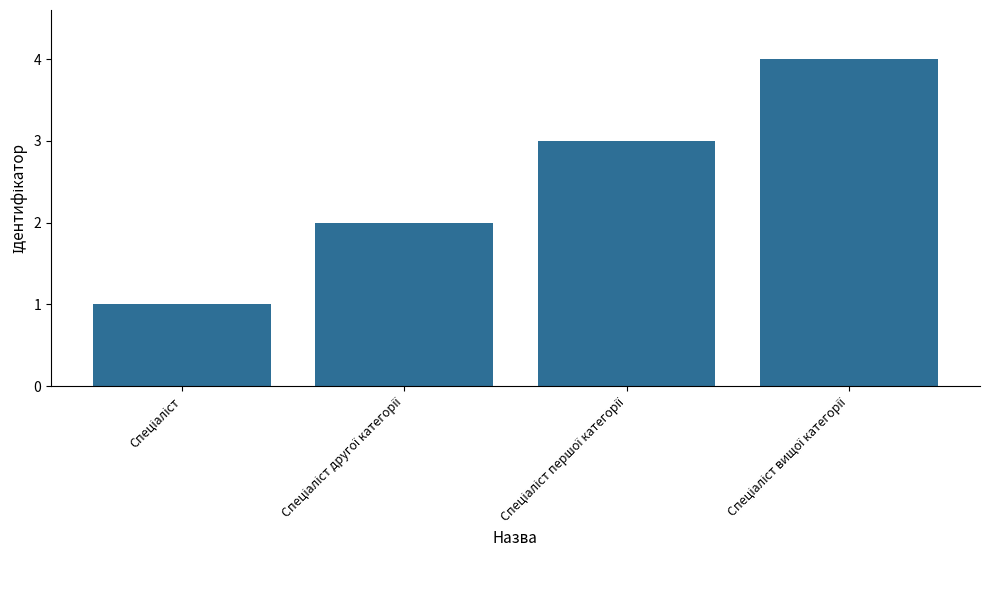

What is the difference between the maximum and minimum values?

3